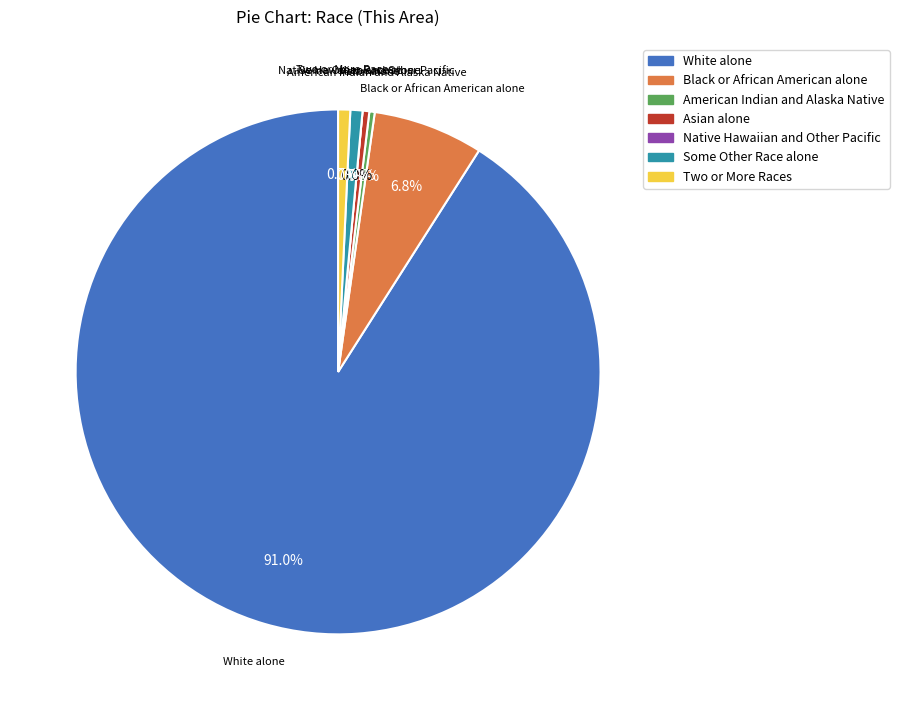

Which slice is the smallest?

Native Hawaiian and Other Pacific